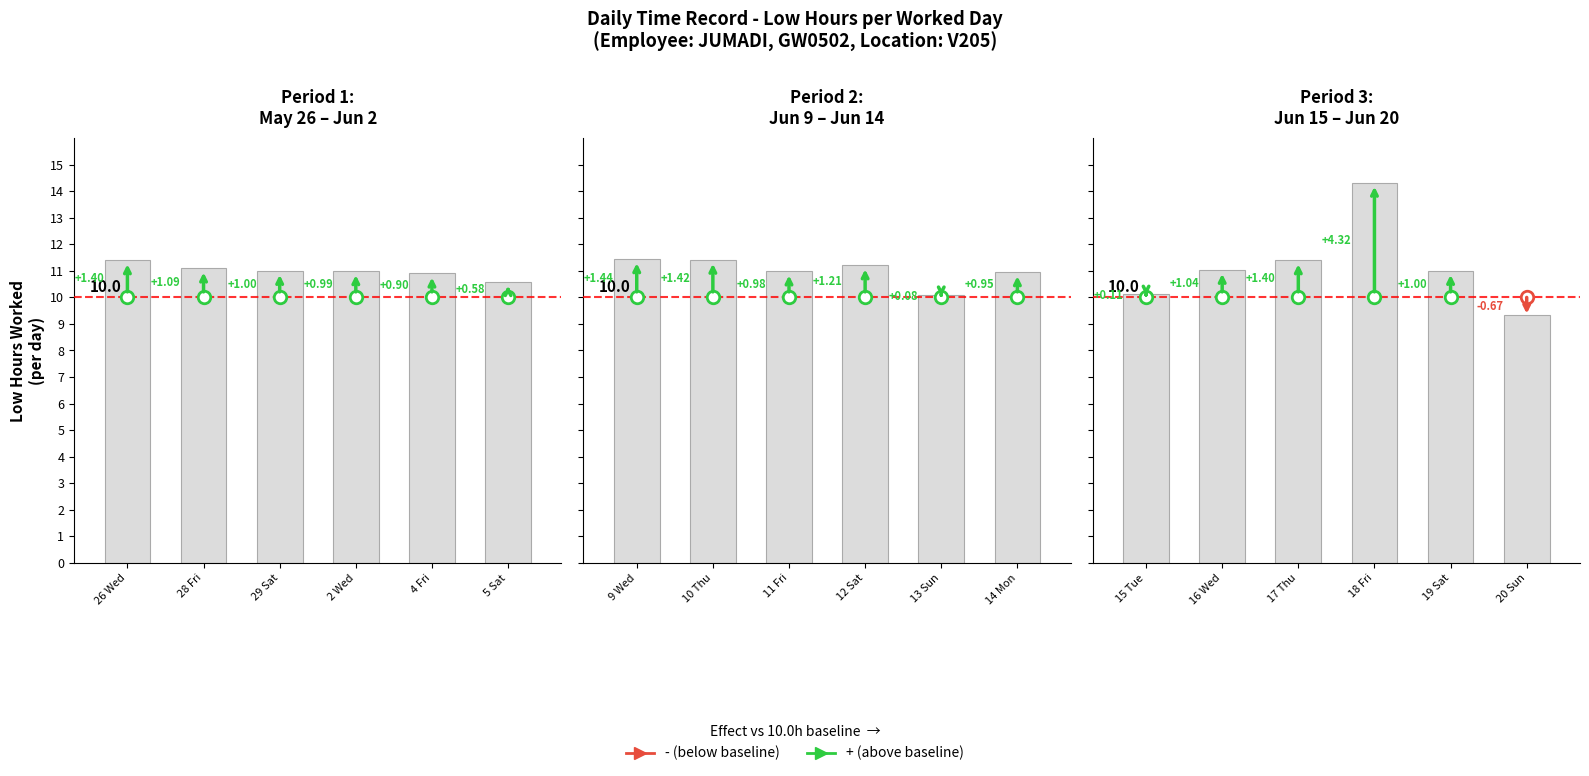

What is the label of the 5th bar from the left?

19 Sat